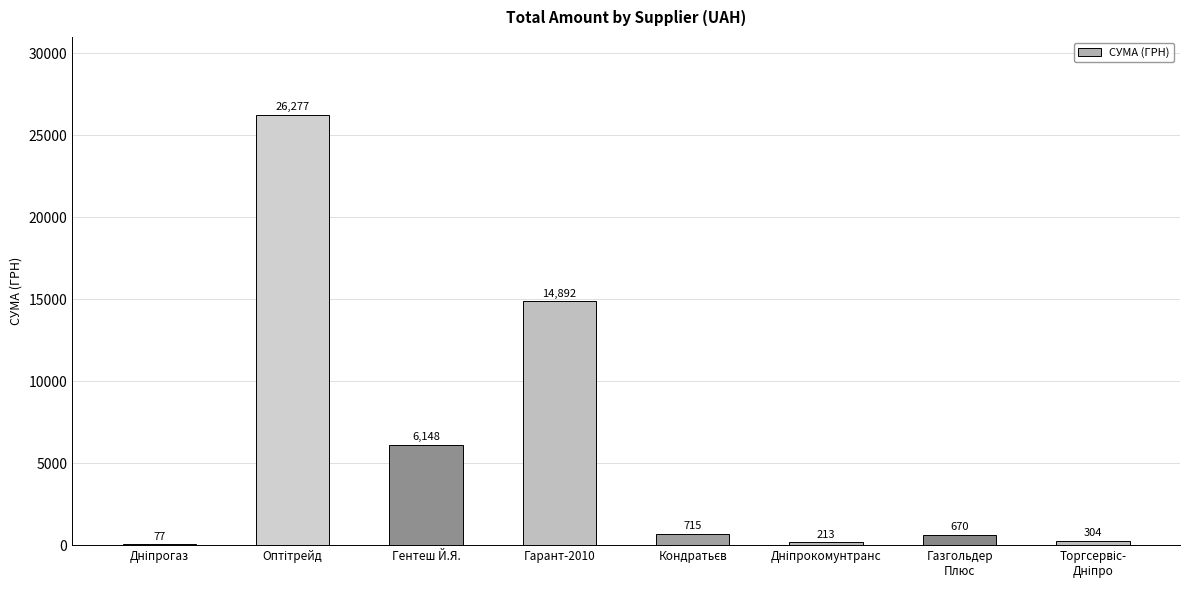

The value at Гентеш Й.Я. is 9227.4. True or false?

False